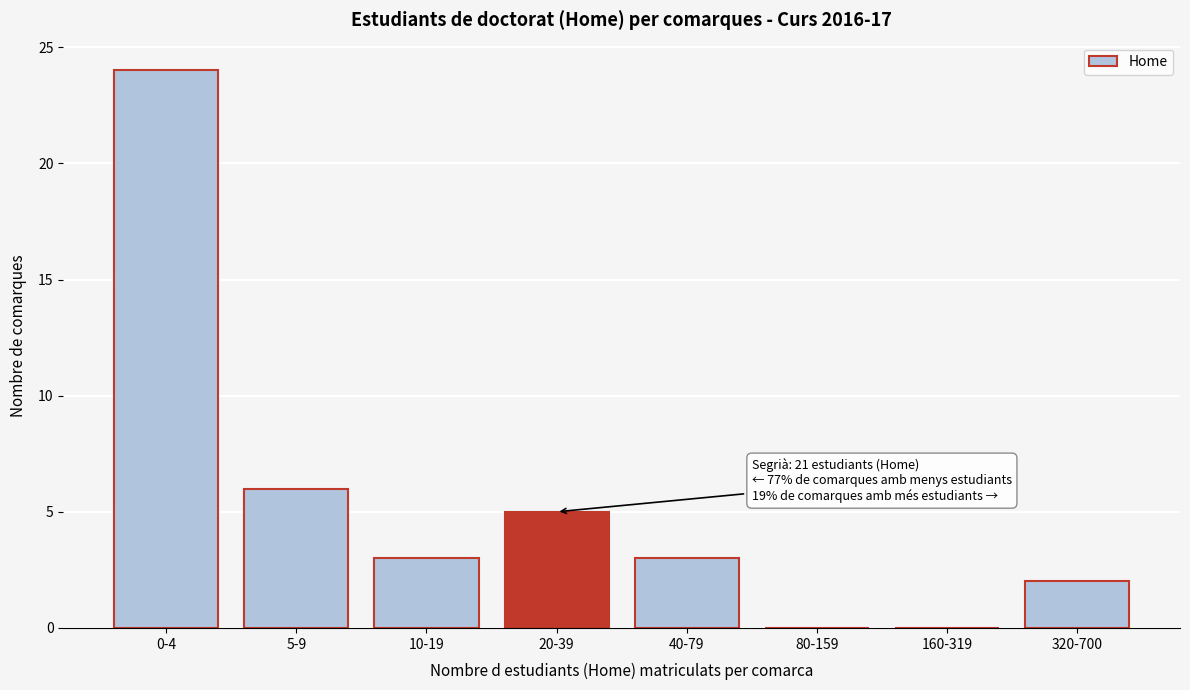

Reading left to right, transcribe all the data shown in this chart.

0-4=24	5-9=6	10-19=3	20-39=5	40-79=3	80-159=0	160-319=0	320-700=2